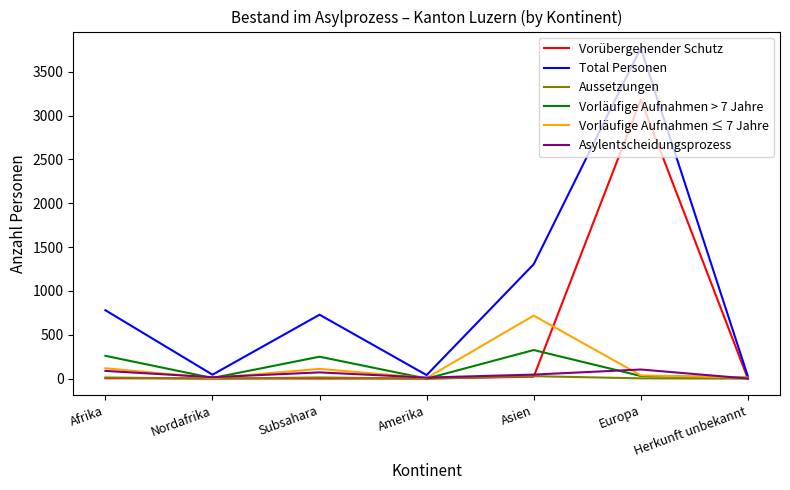

At which category does the chart reach its peak across all series?

Europa